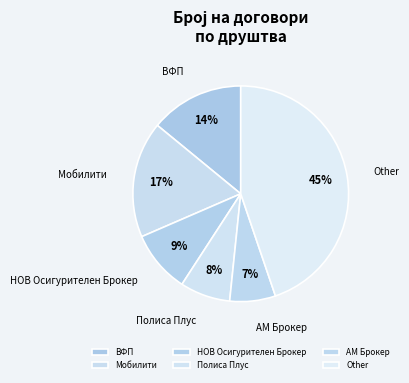

The НОВ Осигурителен Брокер slice represents 9% of the pie. True or false?

True